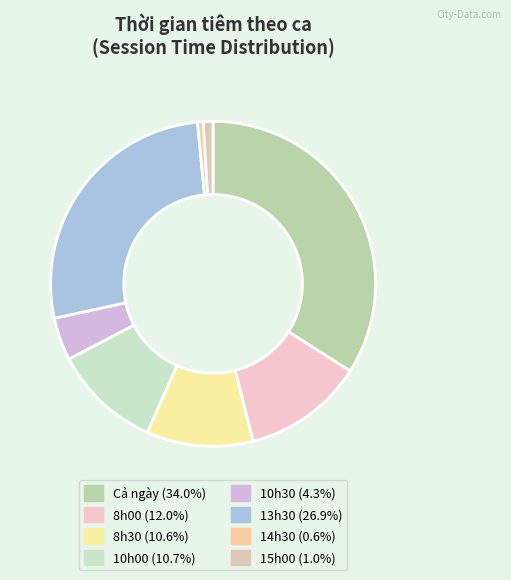

Count the number of slices in the pie.

8